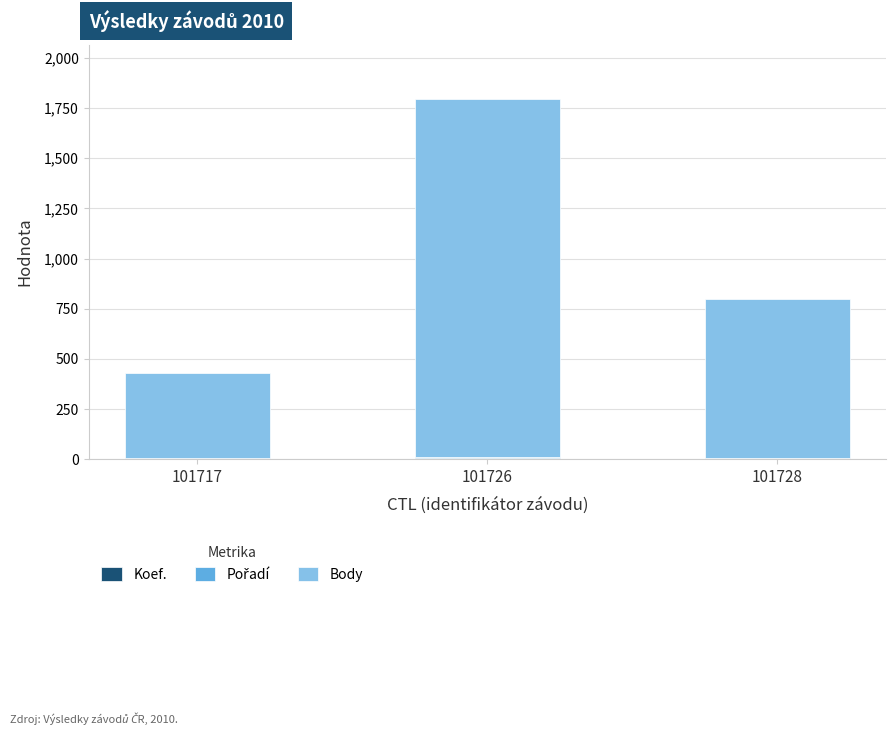

How many data points does each series have?

3